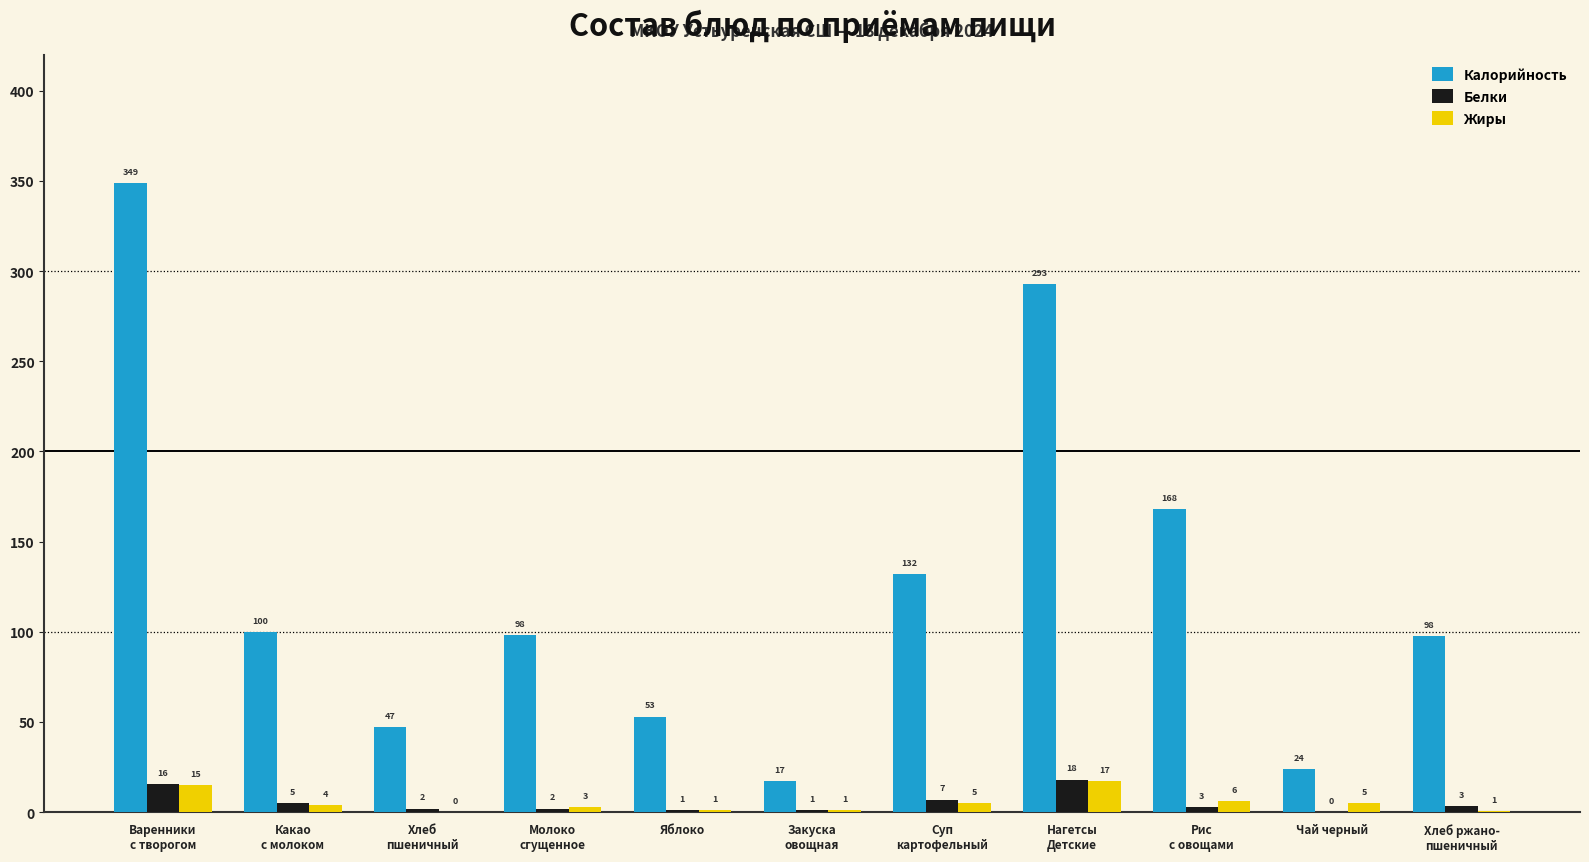

What are all the series names shown in the legend?

Калорийность, Белки, Жиры